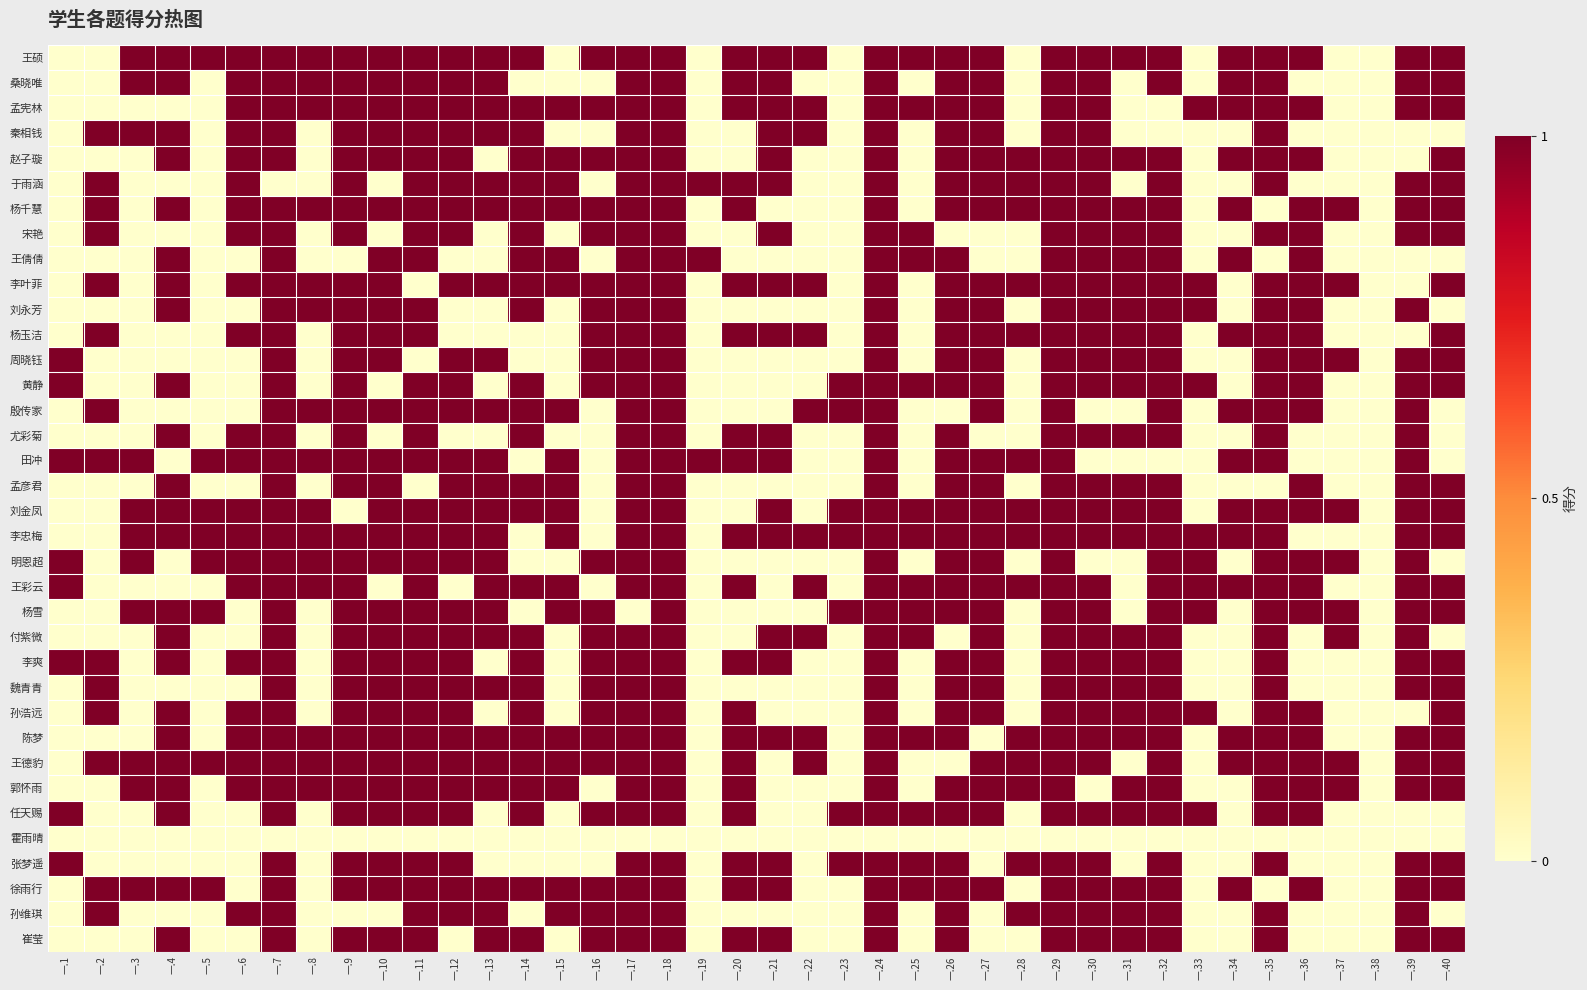

Reading left to right, list all the values displayed in this chart.

王硕: 一.1=0	一.2=0	一.3=1	一.4=1	一.5=1	一.6=1	一.7=1	一.8=1	一.9=1	一.10=1	一.11=1	一.12=1	一.13=1	一.14=1	一.15=0	一.16=1	一.17=1	一.18=1	一.19=0	一.20=1	一.21=1	一.22=1	一.23=0	一.24=1	一.25=1	一.26=1	一.27=1	一.28=0	一.29=1	一.30=1	一.31=1	一.32=1	一.33=0	一.34=1	一.35=1	一.36=1	一.37=0	一.38=0	一.39=1	一.40=1
桑晓唯: 一.1=0	一.2=0	一.3=1	一.4=1	一.5=0	一.6=1	一.7=1	一.8=1	一.9=1	一.10=1	一.11=1	一.12=1	一.13=1	一.14=0	一.15=0	一.16=0	一.17=1	一.18=1	一.19=0	一.20=1	一.21=1	一.22=0	一.23=0	一.24=1	一.25=0	一.26=1	一.27=1	一.28=0	一.29=1	一.30=1	一.31=0	一.32=1	一.33=0	一.34=1	一.35=1	一.36=0	一.37=0	一.38=0	一.39=1	一.40=1
孟宪林: 一.1=0	一.2=0	一.3=0	一.4=0	一.5=0	一.6=1	一.7=1	一.8=1	一.9=1	一.10=1	一.11=1	一.12=1	一.13=1	一.14=1	一.15=1	一.16=1	一.17=1	一.18=1	一.19=0	一.20=1	一.21=1	一.22=1	一.23=0	一.24=1	一.25=1	一.26=1	一.27=1	一.28=0	一.29=1	一.30=1	一.31=0	一.32=0	一.33=1	一.34=1	一.35=1	一.36=1	一.37=0	一.38=0	一.39=1	一.40=1
秦相钱: 一.1=0	一.2=1	一.3=1	一.4=1	一.5=0	一.6=1	一.7=1	一.8=0	一.9=1	一.10=1	一.11=1	一.12=1	一.13=1	一.14=1	一.15=0	一.16=0	一.17=1	一.18=1	一.19=0	一.20=0	一.21=1	一.22=1	一.23=0	一.24=1	一.25=0	一.26=1	一.27=1	一.28=0	一.29=1	一.30=1	一.31=0	一.32=0	一.33=0	一.34=0	一.35=1	一.36=0	一.37=0	一.38=0	一.39=0	一.40=0
赵子璇: 一.1=0	一.2=0	一.3=0	一.4=1	一.5=0	一.6=1	一.7=1	一.8=0	一.9=1	一.10=1	一.11=1	一.12=1	一.13=0	一.14=1	一.15=1	一.16=1	一.17=1	一.18=1	一.19=0	一.20=0	一.21=1	一.22=0	一.23=0	一.24=1	一.25=0	一.26=1	一.27=1	一.28=1	一.29=1	一.30=1	一.31=1	一.32=1	一.33=0	一.34=1	一.35=1	一.36=1	一.37=0	一.38=0	一.39=0	一.40=1
于雨涵: 一.1=0	一.2=1	一.3=0	一.4=0	一.5=0	一.6=1	一.7=0	一.8=0	一.9=1	一.10=0	一.11=1	一.12=1	一.13=1	一.14=1	一.15=1	一.16=0	一.17=1	一.18=1	一.19=1	一.20=1	一.21=1	一.22=0	一.23=0	一.24=1	一.25=0	一.26=1	一.27=1	一.28=1	一.29=1	一.30=1	一.31=0	一.32=1	一.33=0	一.34=0	一.35=1	一.36=0	一.37=0	一.38=0	一.39=1	一.40=1
杨千慧: 一.1=0	一.2=1	一.3=0	一.4=1	一.5=0	一.6=1	一.7=1	一.8=1	一.9=1	一.10=1	一.11=1	一.12=1	一.13=1	一.14=1	一.15=1	一.16=1	一.17=1	一.18=1	一.19=0	一.20=1	一.21=0	一.22=0	一.23=0	一.24=1	一.25=0	一.26=1	一.27=1	一.28=1	一.29=1	一.30=1	一.31=1	一.32=1	一.33=0	一.34=1	一.35=0	一.36=1	一.37=1	一.38=0	一.39=1	一.40=1
宋艳: 一.1=0	一.2=1	一.3=0	一.4=0	一.5=0	一.6=1	一.7=1	一.8=0	一.9=1	一.10=0	一.11=1	一.12=1	一.13=0	一.14=1	一.15=0	一.16=1	一.17=1	一.18=1	一.19=0	一.20=0	一.21=1	一.22=0	一.23=0	一.24=1	一.25=1	一.26=0	一.27=0	一.28=0	一.29=1	一.30=1	一.31=1	一.32=1	一.33=0	一.34=0	一.35=1	一.36=1	一.37=0	一.38=0	一.39=1	一.40=1
王倩倩: 一.1=0	一.2=0	一.3=0	一.4=1	一.5=0	一.6=0	一.7=1	一.8=0	一.9=0	一.10=1	一.11=1	一.12=0	一.13=0	一.14=1	一.15=1	一.16=0	一.17=1	一.18=1	一.19=1	一.20=0	一.21=0	一.22=0	一.23=0	一.24=1	一.25=1	一.26=1	一.27=0	一.28=0	一.29=1	一.30=1	一.31=1	一.32=1	一.33=0	一.34=1	一.35=0	一.36=1	一.37=0	一.38=0	一.39=0	一.40=0
李叶菲: 一.1=0	一.2=1	一.3=0	一.4=1	一.5=0	一.6=1	一.7=1	一.8=1	一.9=1	一.10=1	一.11=0	一.12=1	一.13=1	一.14=1	一.15=1	一.16=1	一.17=1	一.18=1	一.19=0	一.20=1	一.21=1	一.22=1	一.23=0	一.24=1	一.25=0	一.26=1	一.27=1	一.28=1	一.29=1	一.30=1	一.31=1	一.32=1	一.33=1	一.34=0	一.35=1	一.36=1	一.37=1	一.38=0	一.39=0	一.40=1
刘永芳: 一.1=0	一.2=0	一.3=0	一.4=1	一.5=0	一.6=0	一.7=1	一.8=1	一.9=1	一.10=1	一.11=1	一.12=0	一.13=0	一.14=1	一.15=0	一.16=1	一.17=1	一.18=1	一.19=0	一.20=0	一.21=0	一.22=0	一.23=0	一.24=1	一.25=0	一.26=1	一.27=1	一.28=0	一.29=1	一.30=1	一.31=1	一.32=1	一.33=1	一.34=0	一.35=1	一.36=1	一.37=0	一.38=0	一.39=1	一.40=0
杨玉洁: 一.1=0	一.2=1	一.3=0	一.4=0	一.5=0	一.6=1	一.7=1	一.8=0	一.9=1	一.10=1	一.11=1	一.12=0	一.13=0	一.14=0	一.15=0	一.16=1	一.17=1	一.18=1	一.19=0	一.20=1	一.21=1	一.22=1	一.23=0	一.24=1	一.25=0	一.26=1	一.27=1	一.28=1	一.29=1	一.30=1	一.31=1	一.32=1	一.33=0	一.34=1	一.35=1	一.36=1	一.37=0	一.38=0	一.39=0	一.40=1
周晓钰: 一.1=1	一.2=0	一.3=0	一.4=0	一.5=0	一.6=0	一.7=1	一.8=0	一.9=1	一.10=1	一.11=0	一.12=1	一.13=1	一.14=0	一.15=0	一.16=1	一.17=1	一.18=1	一.19=0	一.20=0	一.21=0	一.22=0	一.23=0	一.24=1	一.25=0	一.26=1	一.27=1	一.28=0	一.29=1	一.30=1	一.31=1	一.32=1	一.33=0	一.34=0	一.35=1	一.36=1	一.37=1	一.38=0	一.39=1	一.40=1
黄静: 一.1=1	一.2=0	一.3=0	一.4=1	一.5=0	一.6=0	一.7=1	一.8=0	一.9=1	一.10=0	一.11=1	一.12=1	一.13=0	一.14=1	一.15=0	一.16=1	一.17=1	一.18=1	一.19=0	一.20=0	一.21=0	一.22=0	一.23=1	一.24=1	一.25=1	一.26=1	一.27=1	一.28=0	一.29=1	一.30=1	一.31=1	一.32=1	一.33=1	一.34=0	一.35=1	一.36=1	一.37=0	一.38=0	一.39=1	一.40=1
殷传家: 一.1=0	一.2=1	一.3=0	一.4=0	一.5=0	一.6=0	一.7=1	一.8=1	一.9=1	一.10=1	一.11=1	一.12=1	一.13=1	一.14=1	一.15=1	一.16=0	一.17=1	一.18=1	一.19=0	一.20=0	一.21=0	一.22=1	一.23=1	一.24=1	一.25=0	一.26=0	一.27=1	一.28=0	一.29=1	一.30=0	一.31=0	一.32=1	一.33=0	一.34=1	一.35=1	一.36=1	一.37=0	一.38=0	一.39=1	一.40=0
尤彩菊: 一.1=0	一.2=0	一.3=0	一.4=1	一.5=0	一.6=1	一.7=1	一.8=0	一.9=1	一.10=0	一.11=1	一.12=0	一.13=0	一.14=1	一.15=0	一.16=0	一.17=1	一.18=1	一.19=0	一.20=1	一.21=1	一.22=0	一.23=0	一.24=1	一.25=0	一.26=1	一.27=0	一.28=0	一.29=1	一.30=1	一.31=1	一.32=1	一.33=0	一.34=0	一.35=1	一.36=0	一.37=0	一.38=0	一.39=1	一.40=0
田冲: 一.1=1	一.2=1	一.3=1	一.4=0	一.5=1	一.6=1	一.7=1	一.8=1	一.9=1	一.10=1	一.11=1	一.12=1	一.13=1	一.14=0	一.15=1	一.16=0	一.17=1	一.18=1	一.19=1	一.20=1	一.21=1	一.22=0	一.23=0	一.24=1	一.25=0	一.26=1	一.27=1	一.28=1	一.29=1	一.30=0	一.31=0	一.32=0	一.33=0	一.34=1	一.35=1	一.36=0	一.37=0	一.38=0	一.39=1	一.40=0
孟彦君: 一.1=0	一.2=0	一.3=0	一.4=1	一.5=0	一.6=0	一.7=1	一.8=0	一.9=1	一.10=1	一.11=0	一.12=1	一.13=1	一.14=1	一.15=1	一.16=0	一.17=1	一.18=1	一.19=0	一.20=0	一.21=0	一.22=0	一.23=0	一.24=1	一.25=0	一.26=1	一.27=1	一.28=0	一.29=1	一.30=1	一.31=1	一.32=1	一.33=0	一.34=0	一.35=0	一.36=1	一.37=0	一.38=0	一.39=1	一.40=1
刘金凤: 一.1=0	一.2=0	一.3=1	一.4=1	一.5=1	一.6=1	一.7=1	一.8=1	一.9=0	一.10=1	一.11=1	一.12=1	一.13=1	一.14=1	一.15=1	一.16=0	一.17=1	一.18=1	一.19=0	一.20=0	一.21=1	一.22=0	一.23=1	一.24=1	一.25=1	一.26=1	一.27=1	一.28=1	一.29=1	一.30=1	一.31=1	一.32=1	一.33=0	一.34=1	一.35=1	一.36=1	一.37=1	一.38=0	一.39=1	一.40=1
李忠梅: 一.1=0	一.2=0	一.3=1	一.4=1	一.5=1	一.6=1	一.7=1	一.8=1	一.9=1	一.10=1	一.11=1	一.12=1	一.13=1	一.14=0	一.15=1	一.16=0	一.17=1	一.18=1	一.19=0	一.20=1	一.21=1	一.22=1	一.23=1	一.24=1	一.25=1	一.26=1	一.27=1	一.28=1	一.29=1	一.30=1	一.31=1	一.32=1	一.33=1	一.34=1	一.35=1	一.36=0	一.37=0	一.38=0	一.39=1	一.40=1
明恩超: 一.1=1	一.2=0	一.3=1	一.4=0	一.5=1	一.6=1	一.7=1	一.8=1	一.9=1	一.10=1	一.11=1	一.12=1	一.13=1	一.14=0	一.15=0	一.16=1	一.17=1	一.18=1	一.19=0	一.20=0	一.21=0	一.22=0	一.23=0	一.24=1	一.25=0	一.26=1	一.27=1	一.28=0	一.29=1	一.30=0	一.31=0	一.32=1	一.33=1	一.34=0	一.35=1	一.36=1	一.37=1	一.38=0	一.39=1	一.40=0
王彩云: 一.1=1	一.2=0	一.3=0	一.4=0	一.5=0	一.6=1	一.7=1	一.8=1	一.9=1	一.10=0	一.11=1	一.12=0	一.13=1	一.14=1	一.15=1	一.16=0	一.17=1	一.18=1	一.19=0	一.20=1	一.21=0	一.22=1	一.23=0	一.24=1	一.25=1	一.26=1	一.27=1	一.28=1	一.29=1	一.30=1	一.31=0	一.32=1	一.33=1	一.34=1	一.35=1	一.36=1	一.37=0	一.38=0	一.39=1	一.40=1
杨雪: 一.1=0	一.2=0	一.3=1	一.4=1	一.5=1	一.6=0	一.7=1	一.8=0	一.9=1	一.10=1	一.11=1	一.12=1	一.13=1	一.14=0	一.15=1	一.16=1	一.17=0	一.18=1	一.19=0	一.20=0	一.21=0	一.22=0	一.23=1	一.24=1	一.25=1	一.26=1	一.27=1	一.28=0	一.29=1	一.30=1	一.31=0	一.32=1	一.33=1	一.34=0	一.35=1	一.36=1	一.37=1	一.38=0	一.39=1	一.40=1
付紫微: 一.1=0	一.2=0	一.3=0	一.4=1	一.5=0	一.6=0	一.7=1	一.8=0	一.9=1	一.10=1	一.11=1	一.12=1	一.13=1	一.14=1	一.15=0	一.16=1	一.17=1	一.18=1	一.19=0	一.20=0	一.21=1	一.22=1	一.23=0	一.24=1	一.25=1	一.26=0	一.27=1	一.28=0	一.29=1	一.30=1	一.31=1	一.32=1	一.33=0	一.34=0	一.35=1	一.36=0	一.37=1	一.38=0	一.39=1	一.40=0
李爽: 一.1=1	一.2=1	一.3=0	一.4=1	一.5=0	一.6=1	一.7=1	一.8=0	一.9=1	一.10=1	一.11=1	一.12=1	一.13=0	一.14=1	一.15=0	一.16=1	一.17=1	一.18=1	一.19=0	一.20=1	一.21=1	一.22=0	一.23=0	一.24=1	一.25=0	一.26=1	一.27=1	一.28=0	一.29=1	一.30=1	一.31=1	一.32=1	一.33=0	一.34=0	一.35=1	一.36=0	一.37=0	一.38=0	一.39=1	一.40=1
魏青青: 一.1=0	一.2=1	一.3=0	一.4=0	一.5=0	一.6=0	一.7=1	一.8=0	一.9=1	一.10=1	一.11=1	一.12=1	一.13=1	一.14=1	一.15=0	一.16=1	一.17=1	一.18=1	一.19=0	一.20=0	一.21=0	一.22=0	一.23=0	一.24=1	一.25=0	一.26=1	一.27=1	一.28=0	一.29=1	一.30=1	一.31=1	一.32=1	一.33=0	一.34=0	一.35=1	一.36=0	一.37=0	一.38=0	一.39=1	一.40=1
孙浩远: 一.1=0	一.2=1	一.3=0	一.4=1	一.5=0	一.6=1	一.7=1	一.8=0	一.9=1	一.10=1	一.11=1	一.12=1	一.13=0	一.14=1	一.15=0	一.16=1	一.17=1	一.18=1	一.19=0	一.20=1	一.21=0	一.22=0	一.23=0	一.24=1	一.25=0	一.26=1	一.27=1	一.28=0	一.29=1	一.30=1	一.31=1	一.32=1	一.33=1	一.34=0	一.35=1	一.36=1	一.37=0	一.38=0	一.39=0	一.40=1
陈梦: 一.1=0	一.2=0	一.3=0	一.4=1	一.5=0	一.6=1	一.7=1	一.8=1	一.9=1	一.10=1	一.11=1	一.12=1	一.13=1	一.14=1	一.15=1	一.16=1	一.17=1	一.18=1	一.19=0	一.20=1	一.21=1	一.22=1	一.23=0	一.24=1	一.25=1	一.26=1	一.27=0	一.28=1	一.29=1	一.30=1	一.31=1	一.32=1	一.33=0	一.34=1	一.35=1	一.36=1	一.37=0	一.38=0	一.39=1	一.40=1
王德豹: 一.1=0	一.2=1	一.3=1	一.4=1	一.5=1	一.6=1	一.7=1	一.8=1	一.9=1	一.10=1	一.11=1	一.12=1	一.13=1	一.14=1	一.15=1	一.16=1	一.17=1	一.18=1	一.19=0	一.20=1	一.21=0	一.22=1	一.23=0	一.24=1	一.25=0	一.26=0	一.27=1	一.28=1	一.29=1	一.30=1	一.31=0	一.32=1	一.33=0	一.34=1	一.35=1	一.36=1	一.37=1	一.38=0	一.39=1	一.40=1
郭怀雨: 一.1=0	一.2=0	一.3=1	一.4=1	一.5=0	一.6=1	一.7=1	一.8=1	一.9=1	一.10=1	一.11=1	一.12=1	一.13=1	一.14=1	一.15=1	一.16=0	一.17=1	一.18=1	一.19=0	一.20=1	一.21=0	一.22=0	一.23=0	一.24=1	一.25=0	一.26=1	一.27=1	一.28=1	一.29=1	一.30=0	一.31=1	一.32=1	一.33=0	一.34=0	一.35=1	一.36=1	一.37=1	一.38=0	一.39=1	一.40=1
任天赐: 一.1=1	一.2=0	一.3=0	一.4=1	一.5=0	一.6=0	一.7=1	一.8=0	一.9=1	一.10=1	一.11=1	一.12=1	一.13=0	一.14=1	一.15=0	一.16=1	一.17=1	一.18=1	一.19=0	一.20=1	一.21=0	一.22=0	一.23=1	一.24=1	一.25=1	一.26=1	一.27=1	一.28=0	一.29=1	一.30=1	一.31=1	一.32=1	一.33=1	一.34=0	一.35=1	一.36=1	一.37=0	一.38=0	一.39=0	一.40=0
霍雨晴: 一.1=0	一.2=0	一.3=0	一.4=0	一.5=0	一.6=0	一.7=0	一.8=0	一.9=0	一.10=0	一.11=0	一.12=0	一.13=0	一.14=0	一.15=0	一.16=0	一.17=0	一.18=0	一.19=0	一.20=0	一.21=0	一.22=0	一.23=0	一.24=0	一.25=0	一.26=0	一.27=0	一.28=0	一.29=0	一.30=0	一.31=0	一.32=0	一.33=0	一.34=0	一.35=0	一.36=0	一.37=0	一.38=0	一.39=0	一.40=0
张梦遥: 一.1=1	一.2=0	一.3=0	一.4=0	一.5=0	一.6=0	一.7=1	一.8=0	一.9=1	一.10=1	一.11=1	一.12=1	一.13=0	一.14=0	一.15=0	一.16=0	一.17=1	一.18=1	一.19=0	一.20=1	一.21=1	一.22=0	一.23=1	一.24=1	一.25=1	一.26=1	一.27=0	一.28=1	一.29=1	一.30=1	一.31=0	一.32=1	一.33=0	一.34=0	一.35=1	一.36=0	一.37=0	一.38=0	一.39=1	一.40=1
徐雨行: 一.1=0	一.2=1	一.3=1	一.4=1	一.5=1	一.6=0	一.7=1	一.8=0	一.9=1	一.10=1	一.11=1	一.12=1	一.13=1	一.14=1	一.15=1	一.16=1	一.17=1	一.18=1	一.19=0	一.20=1	一.21=1	一.22=0	一.23=0	一.24=1	一.25=1	一.26=1	一.27=1	一.28=0	一.29=1	一.30=1	一.31=1	一.32=1	一.33=0	一.34=1	一.35=0	一.36=1	一.37=0	一.38=0	一.39=1	一.40=1
孙维琪: 一.1=0	一.2=1	一.3=0	一.4=0	一.5=0	一.6=1	一.7=1	一.8=0	一.9=0	一.10=0	一.11=1	一.12=1	一.13=1	一.14=0	一.15=1	一.16=1	一.17=1	一.18=1	一.19=0	一.20=0	一.21=0	一.22=0	一.23=0	一.24=1	一.25=0	一.26=1	一.27=0	一.28=1	一.29=1	一.30=1	一.31=1	一.32=1	一.33=0	一.34=0	一.35=1	一.36=0	一.37=0	一.38=0	一.39=1	一.40=0
崔莹: 一.1=0	一.2=0	一.3=0	一.4=1	一.5=0	一.6=0	一.7=1	一.8=0	一.9=1	一.10=1	一.11=1	一.12=0	一.13=1	一.14=1	一.15=0	一.16=1	一.17=1	一.18=1	一.19=0	一.20=1	一.21=1	一.22=0	一.23=0	一.24=1	一.25=0	一.26=1	一.27=0	一.28=0	一.29=1	一.30=1	一.31=1	一.32=1	一.33=0	一.34=0	一.35=1	一.36=0	一.37=0	一.38=0	一.39=1	一.40=1